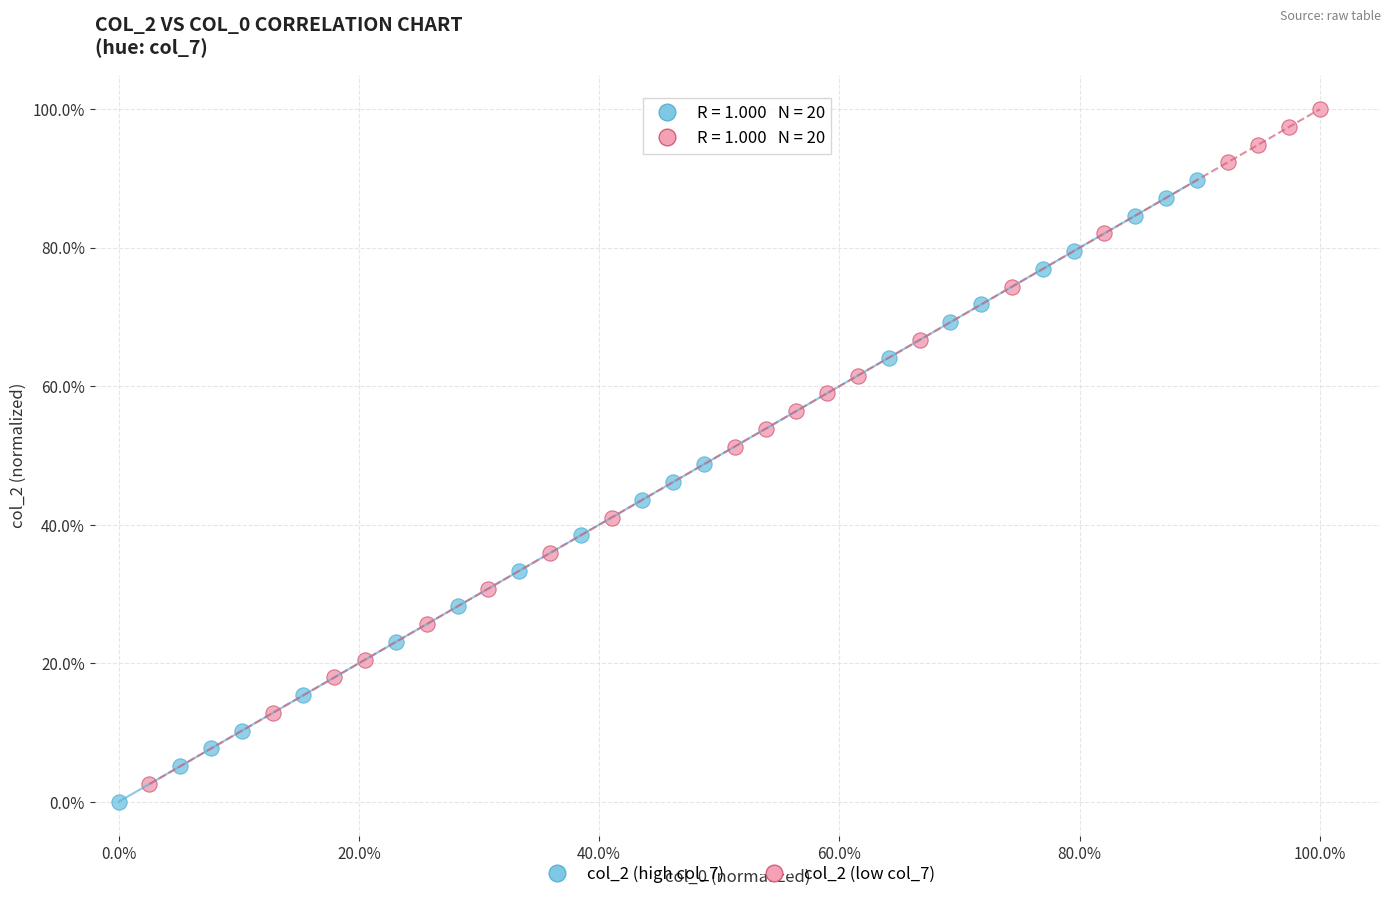

Which series reaches the minimum Y coordinate?

col_2 (high col_7)